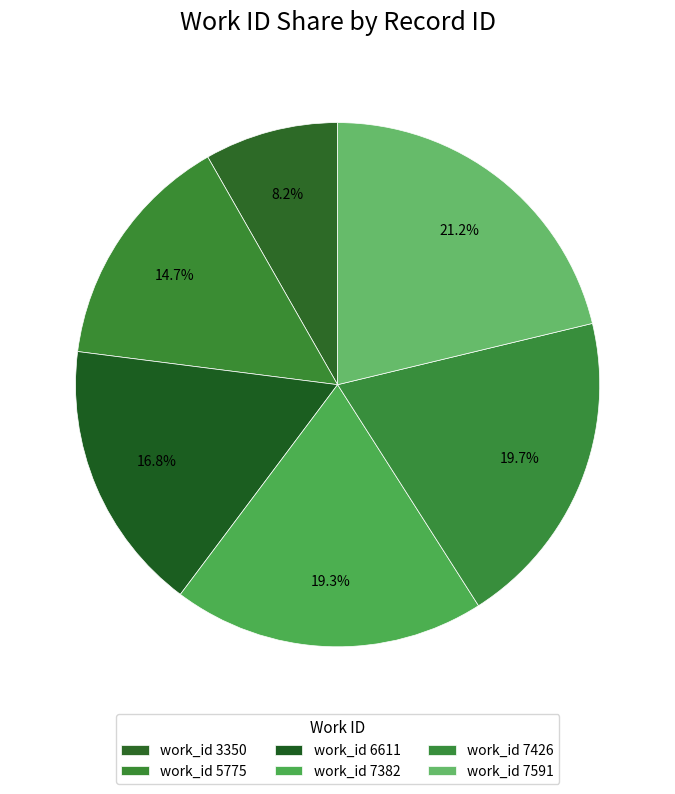

How many segments does this pie chart have?

6